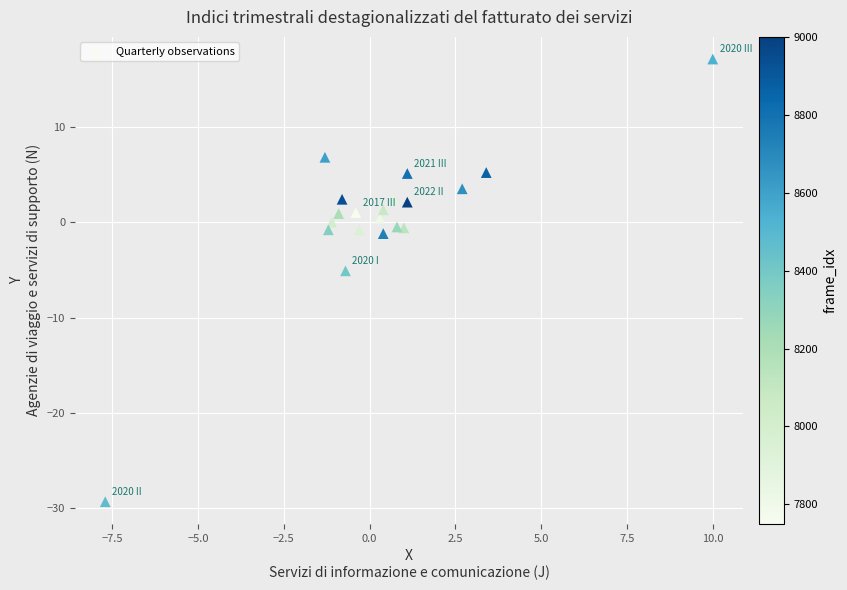

What Y value in the scatter plot is closest to -6?

-5.1